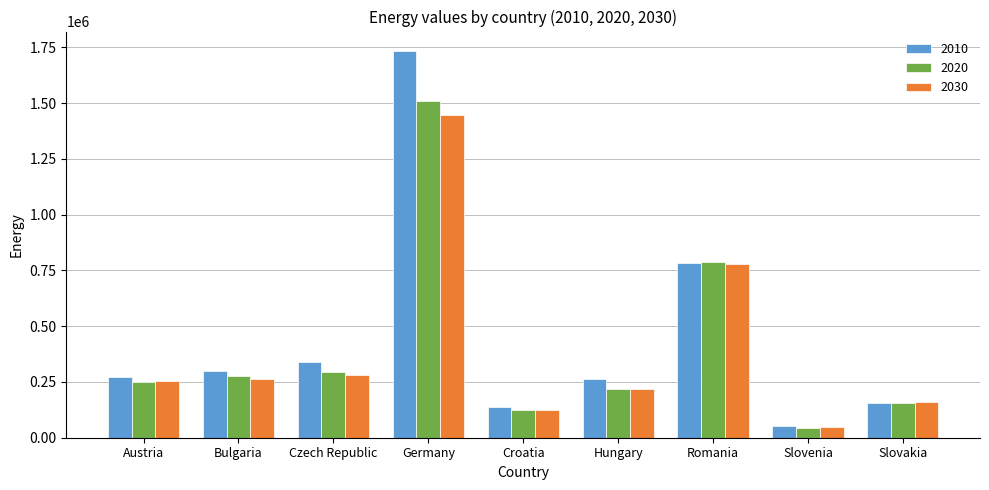

Count the number of data series in this chart.

3